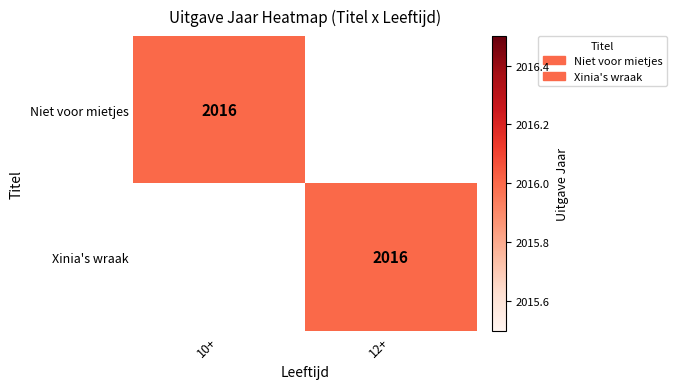

The Xinia's wraak series shows 2016 at 12+. True or false?

True